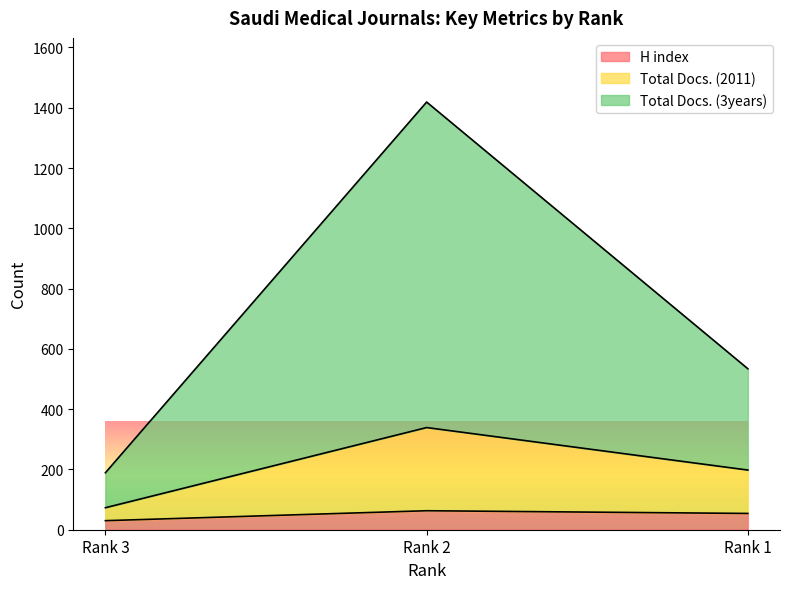

Count the number of categories in the chart.

3